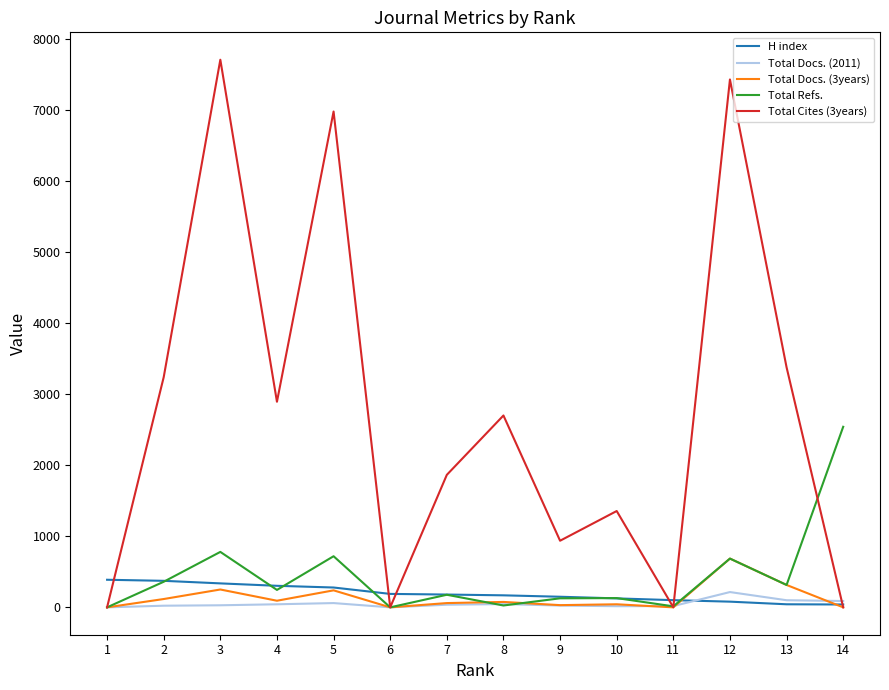

How many lines are shown in the chart?

5